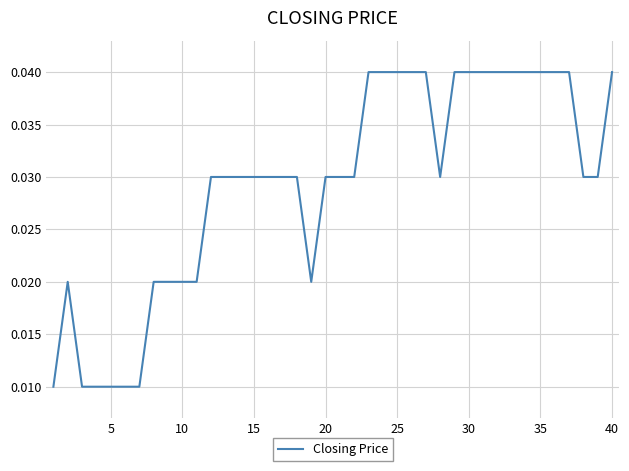

Which has a higher value, 40 or 5?

40